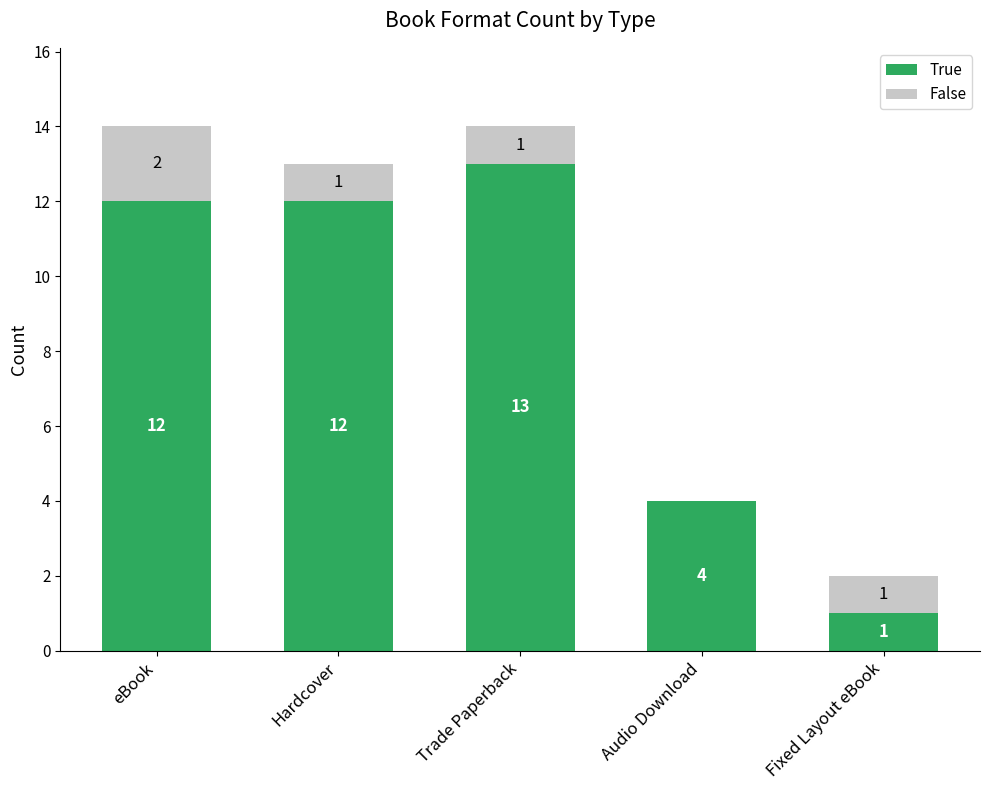

What is the highest value of the True series?

13